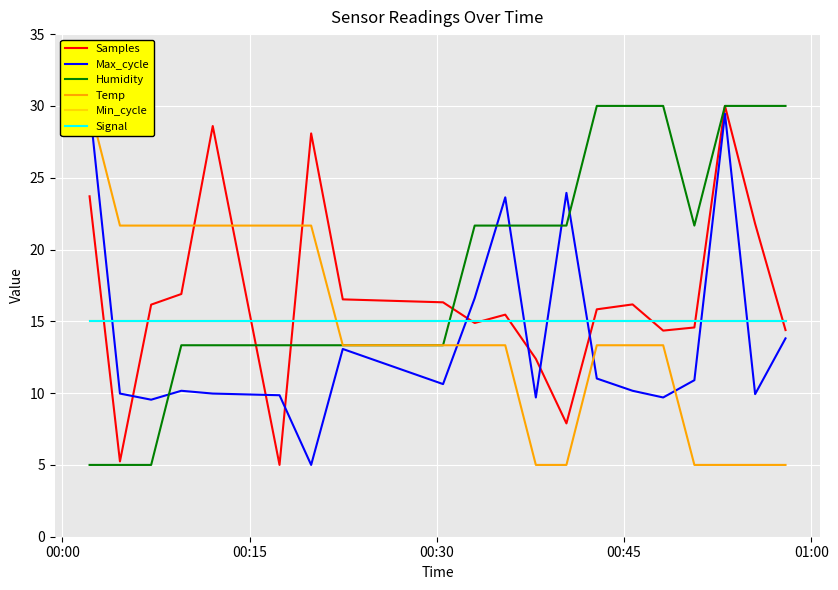

Where do Samples and Signal first cross each other?

00:00 and 00:15